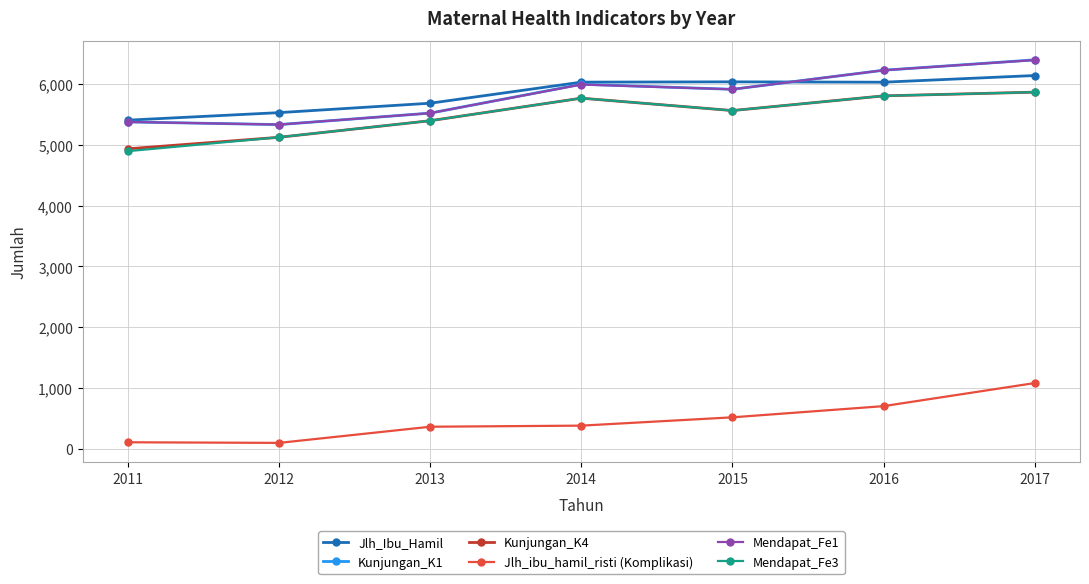

Where is the first local minimum for Mendapat_Fe3?

2015